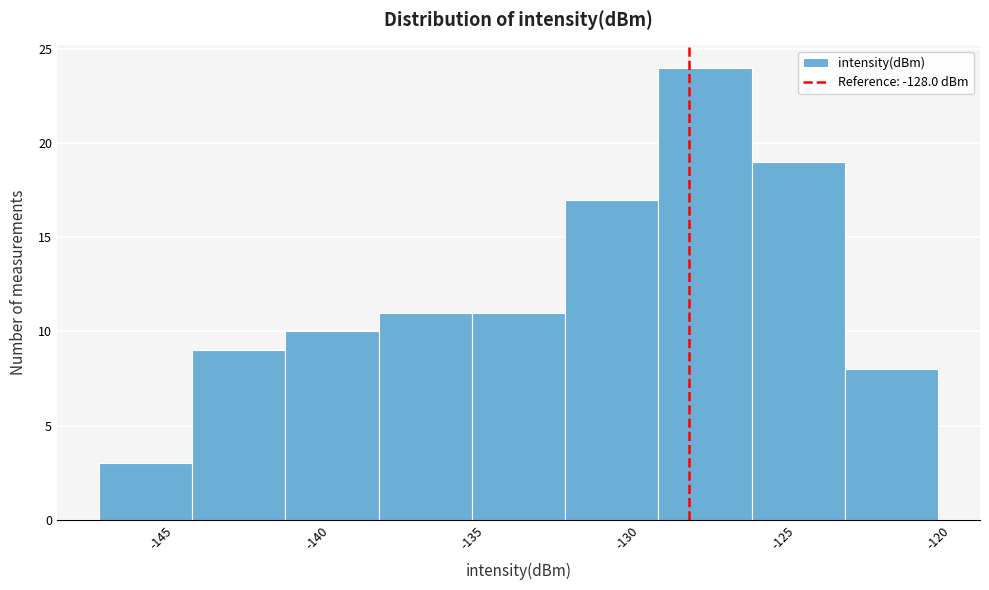

Which range on the x-axis has the tallest bar?

-129 to -126